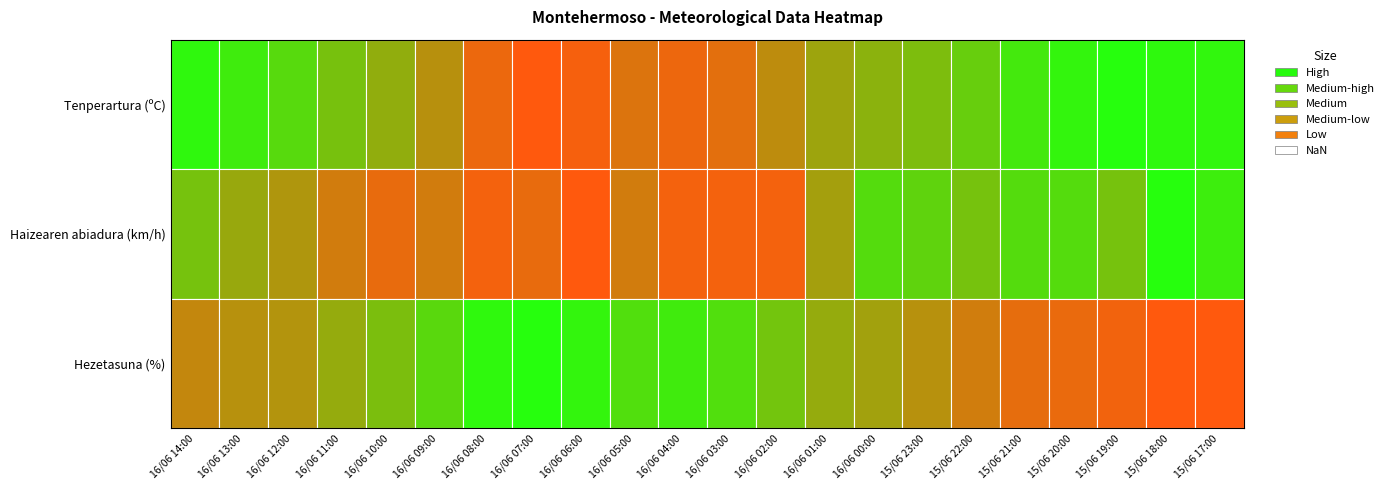

The value of Haizearen abiadura (km/h) at 16/06 14:00 is 21.7. True or false?

False